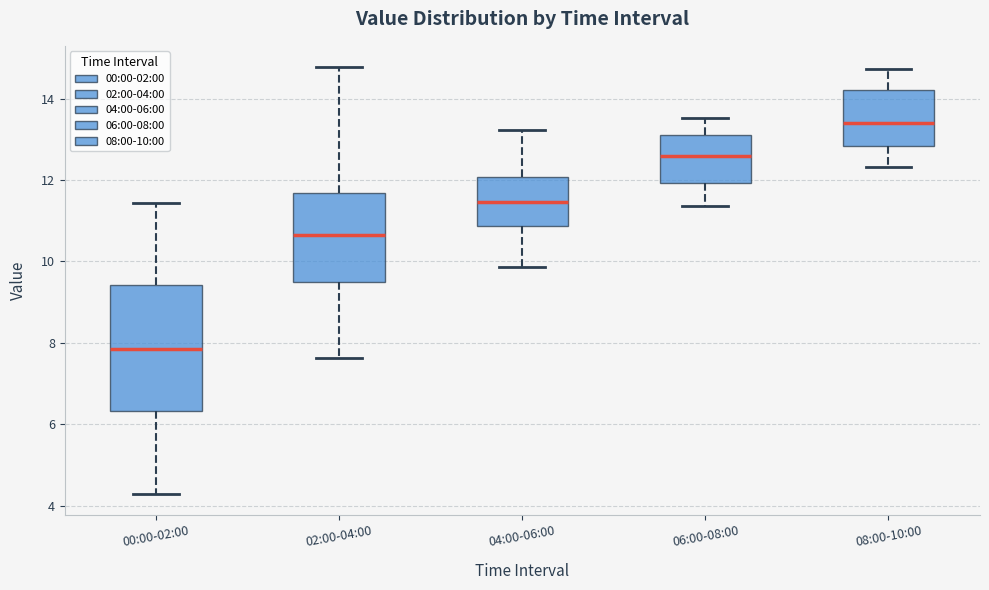

Which box's median line is the lowest?

00:00-02:00